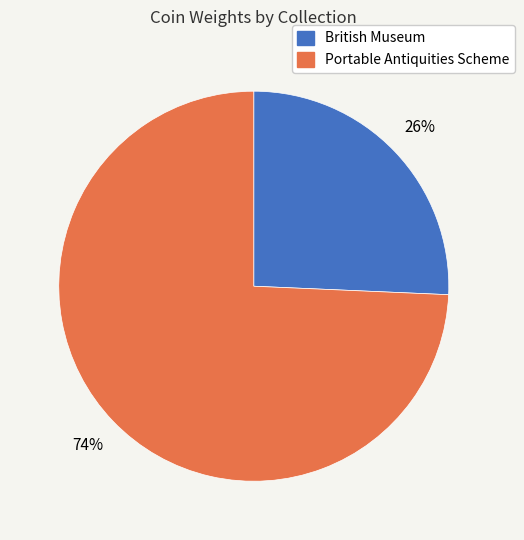

What percentage is the British Museum slice, to the nearest percent?

26%